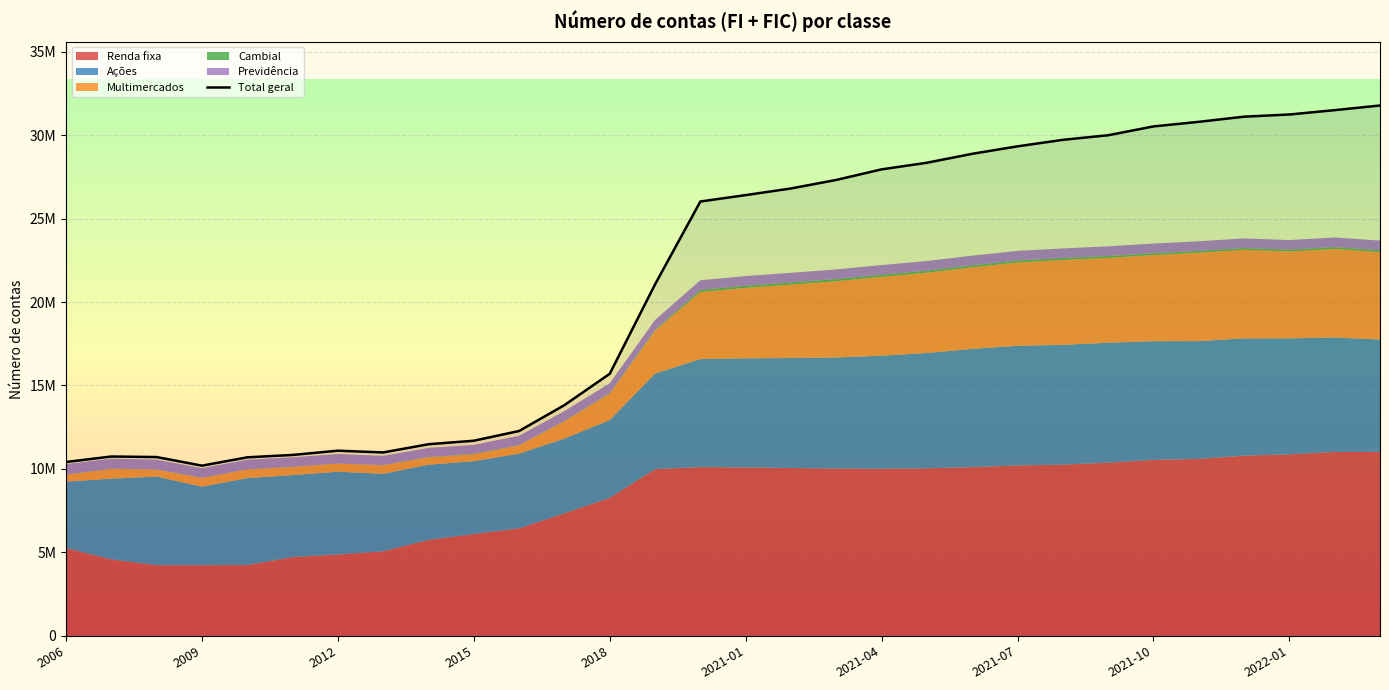

Reading right to left, transcribe all the data shown in this chart.

31772645	31495122	31233440	31103163	30794125	30518954	29990850	29715536	29325324	28879142	28342932	27946791	27313634	26802602	26404793	26021077	21058159	15699405	13822920	12272260	11689282	11479572	10987354	11092178	10837247	10695102	10195650	10710849	10743765	10415012